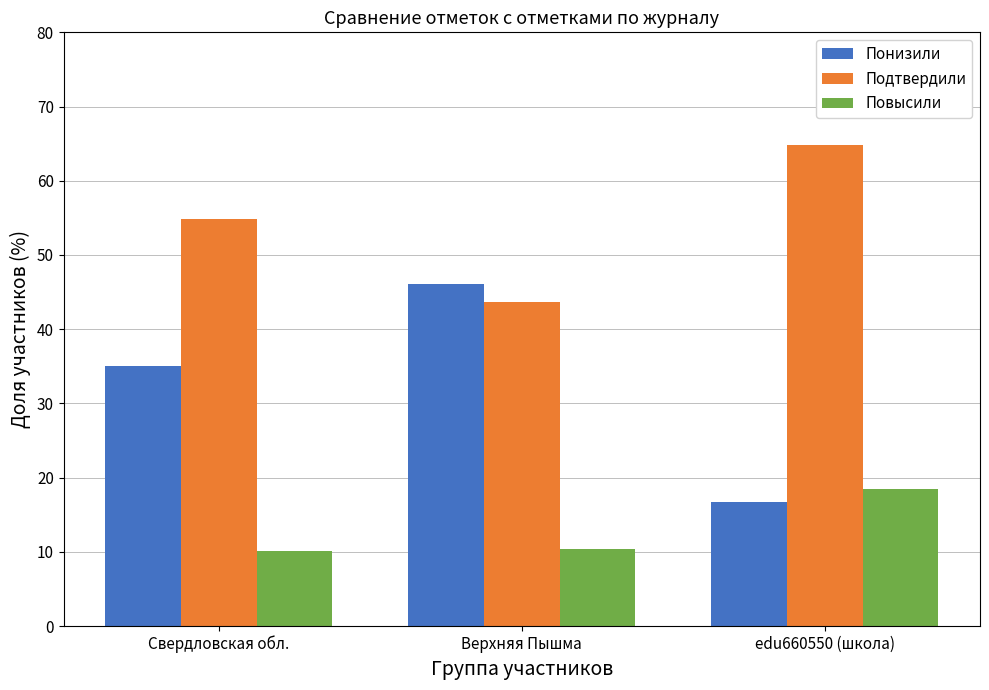

What is the label of the 2nd bar from the left?

Верхняя Пышма